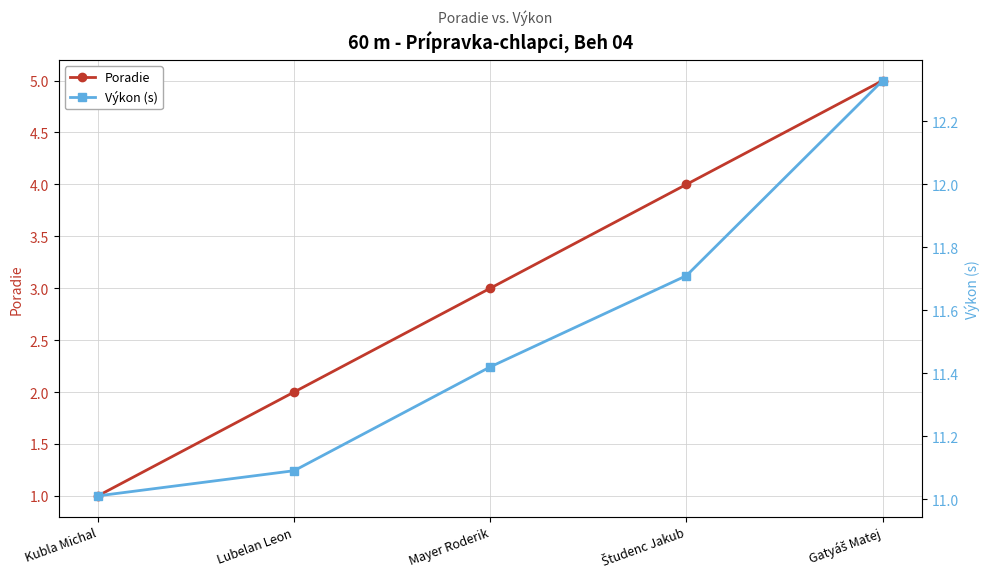

Which has a higher value, Gatyáš Matej or Študenc Jakub?

Gatyáš Matej